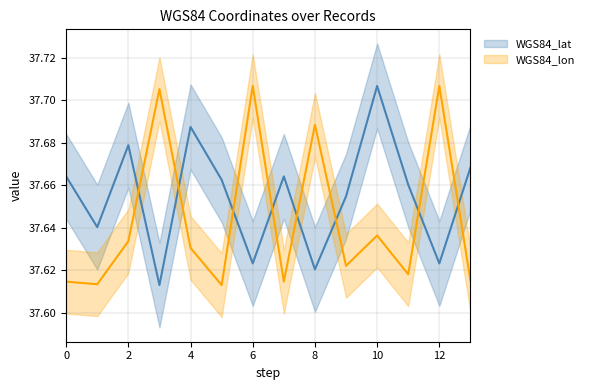

How many interior local peaks does the WGS84_lat series have?

4